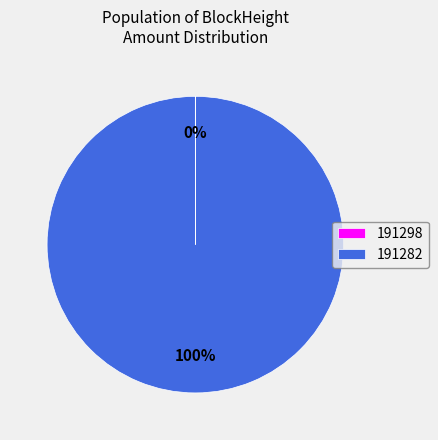

To the nearest percent, what is the average slice percentage?

50%